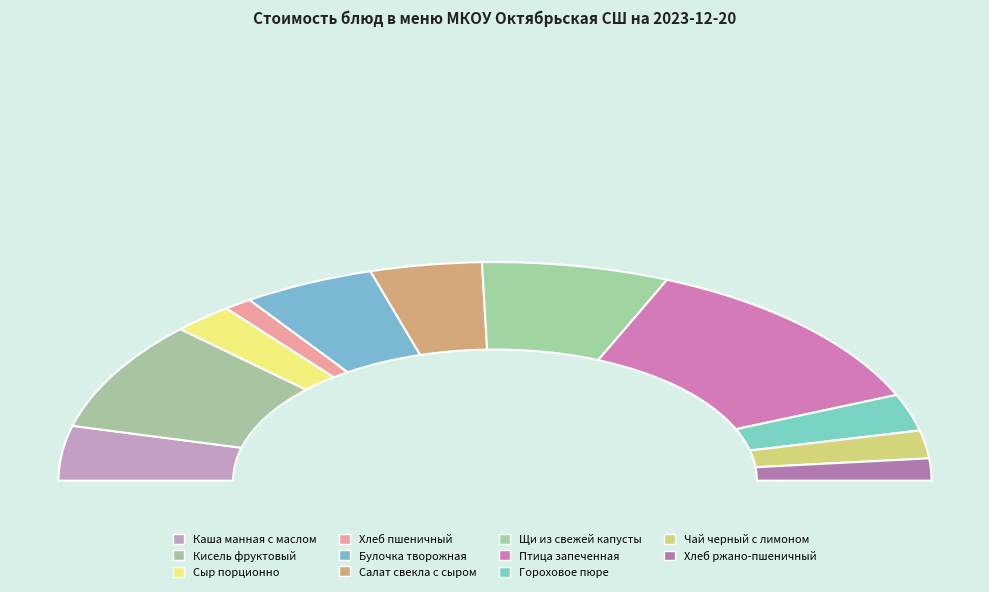

Which slice is the largest?

Птица запеченная